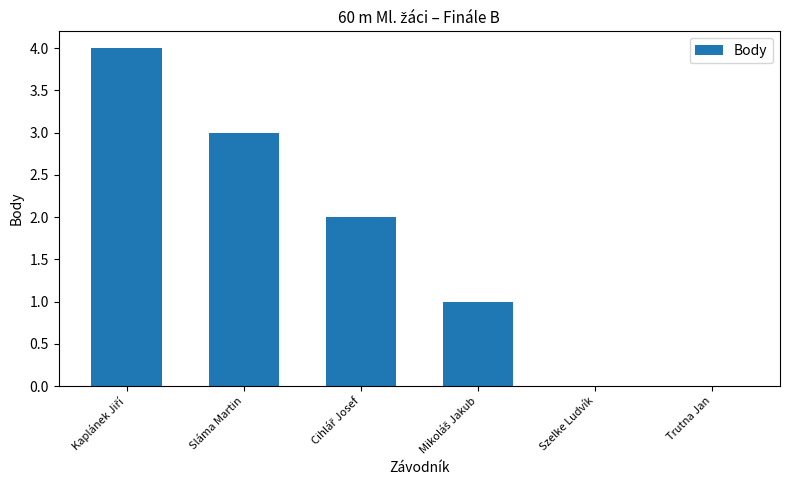

What is the average value?

2